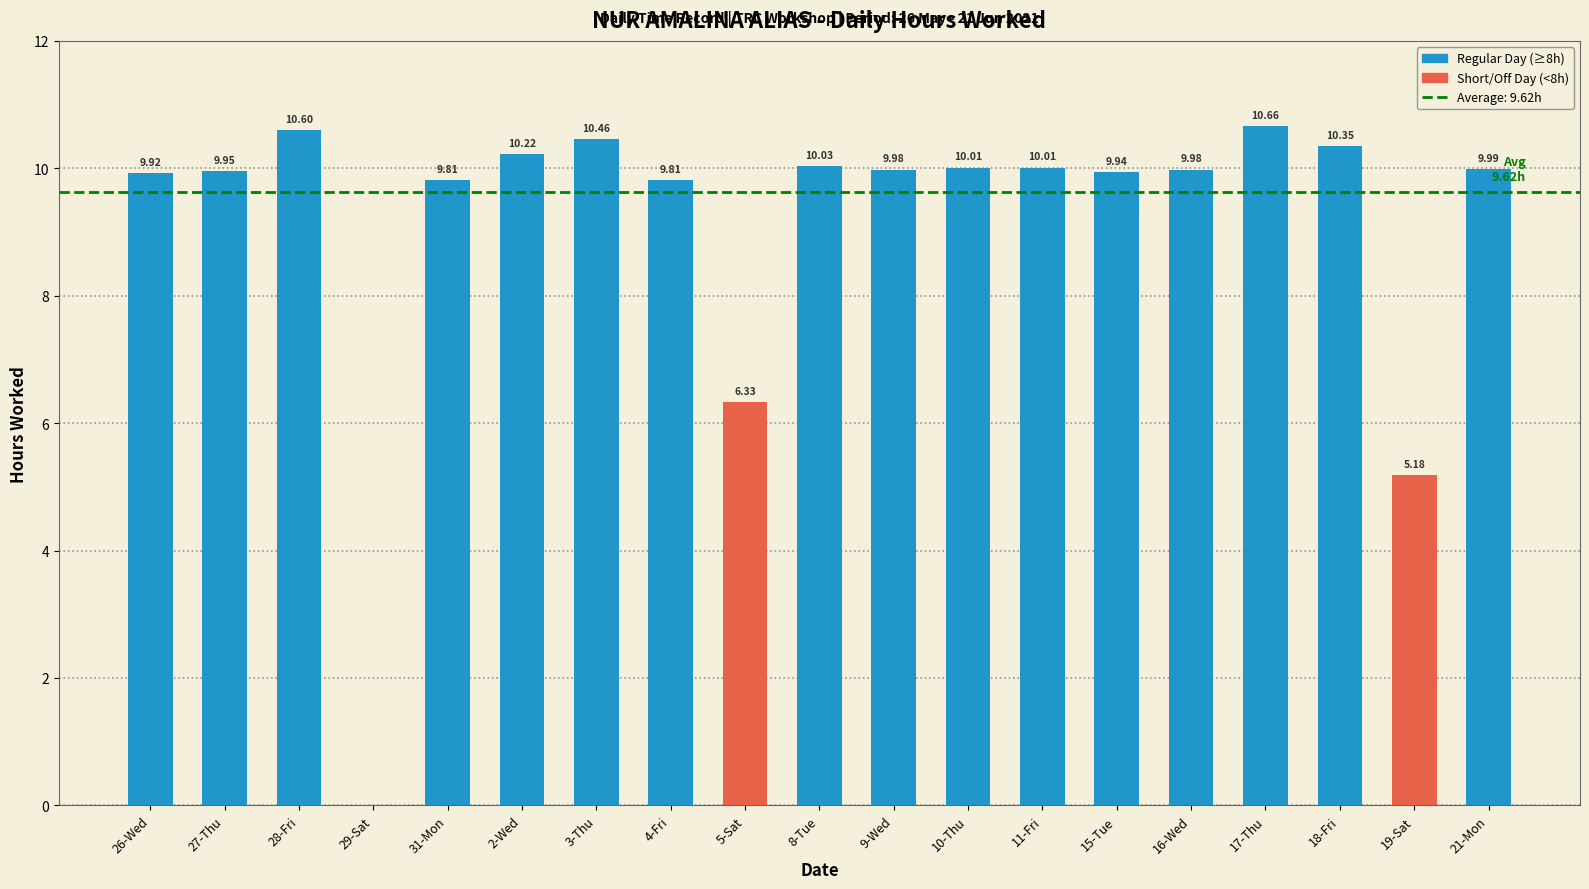

What is the change in value from 8-Tue to 18-Fri?

+0.3